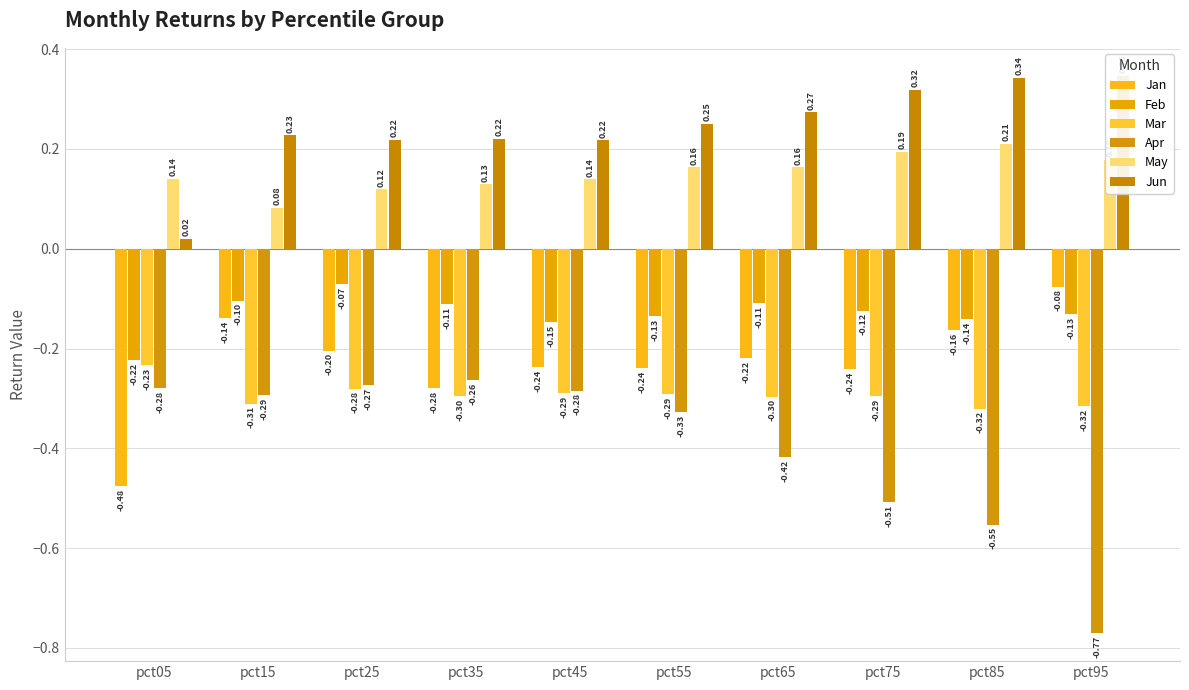

Between pct15 and pct45, which series saw the biggest shift?

Jan